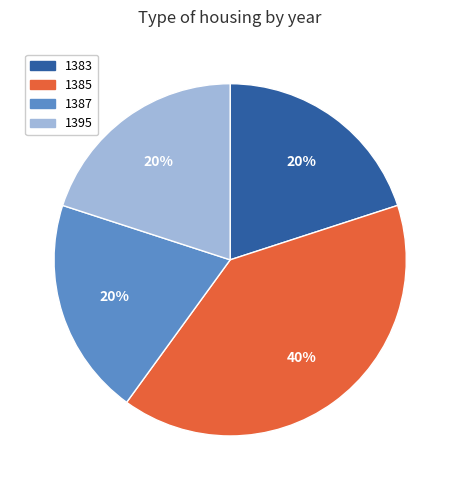

Is it true that 1385 is 28% of the pie?

False